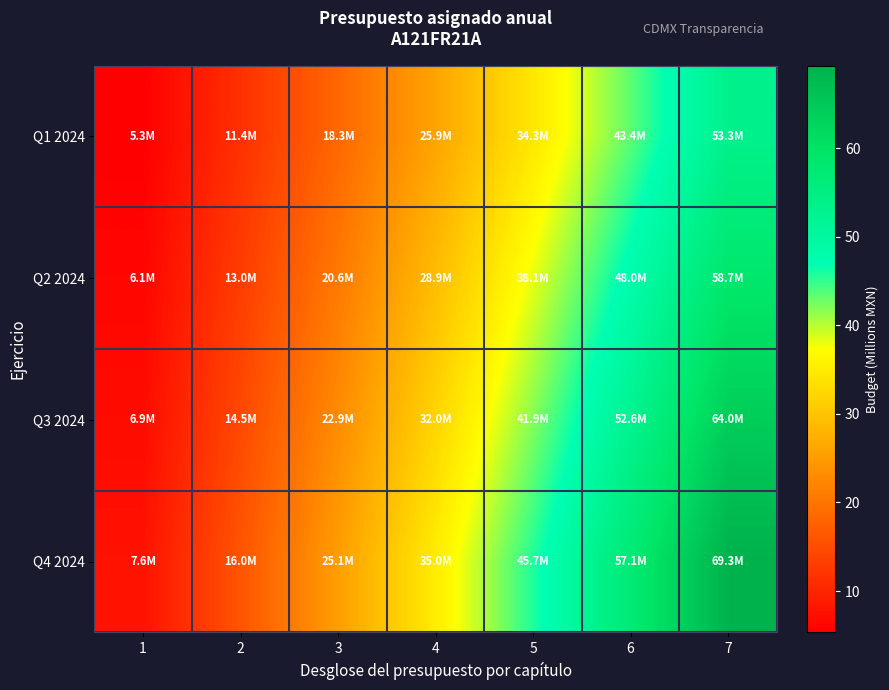

At how many categories does at least one series exceed 62?

1